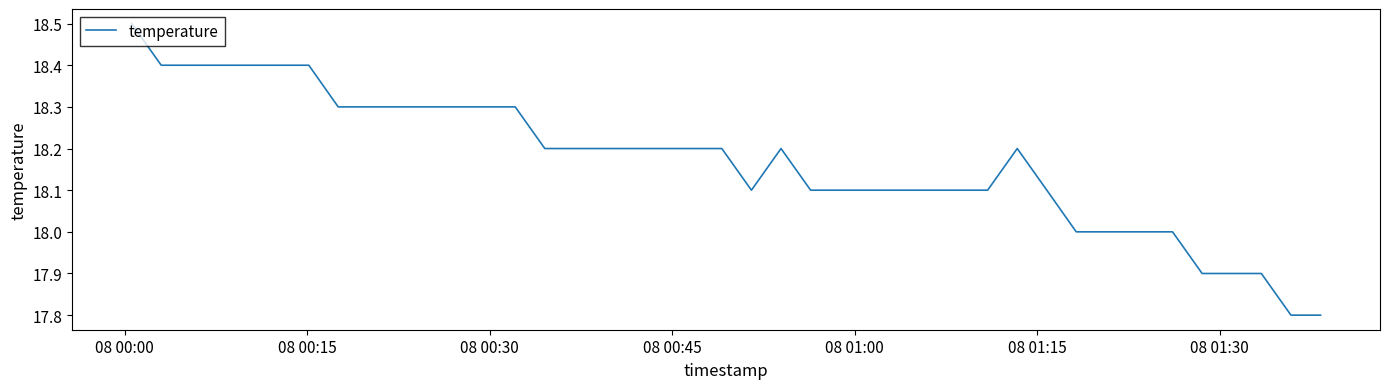

True or false: there are more than 1 points higher than both neighbors.

True